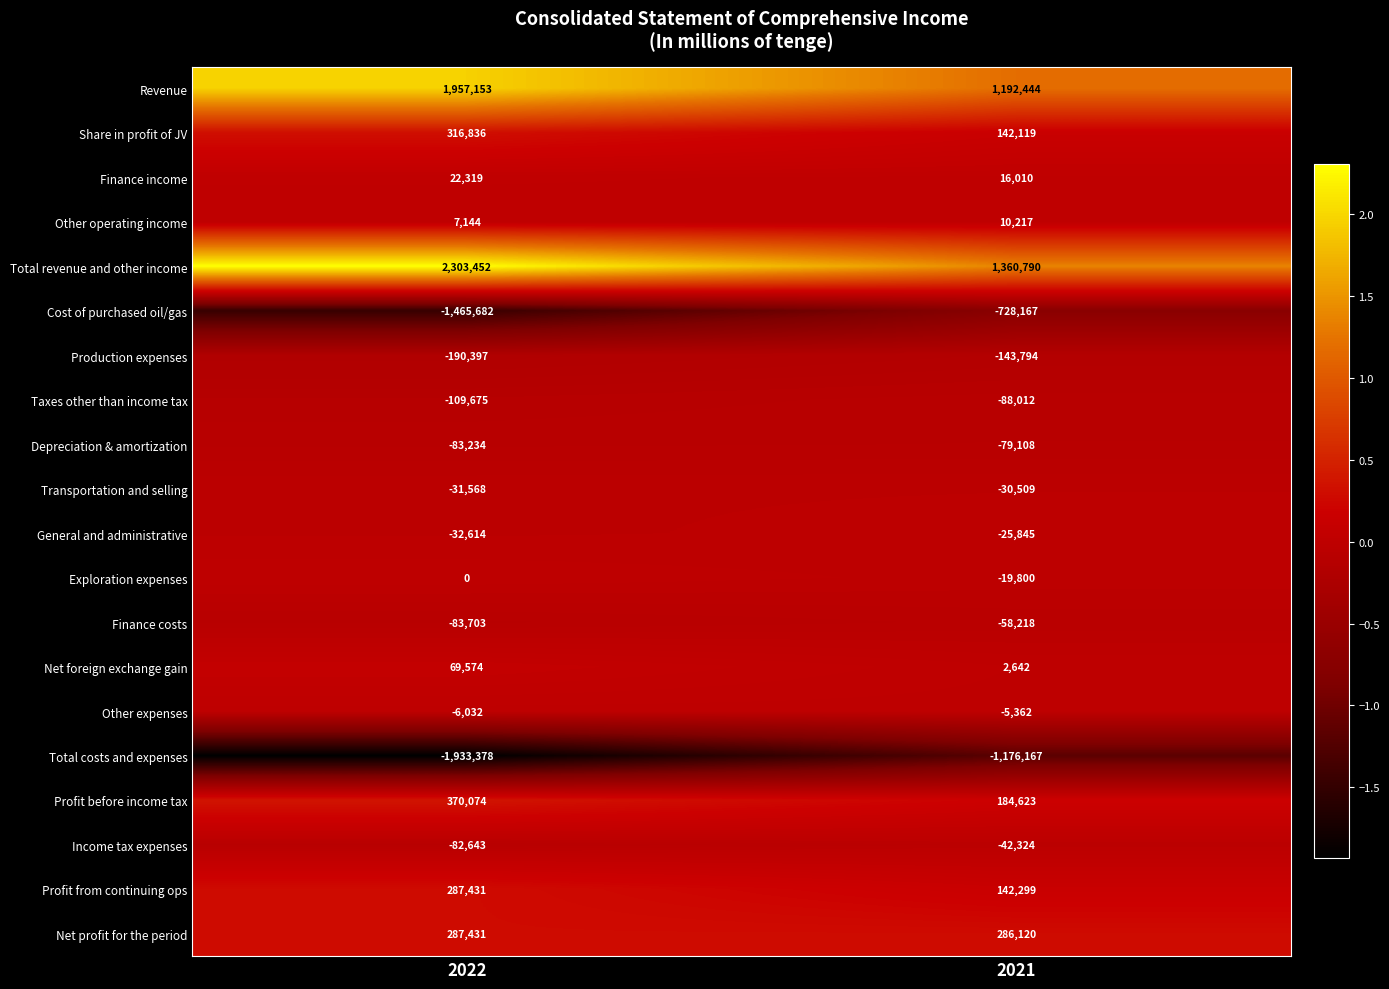

How many categories are shown in the chart?

2